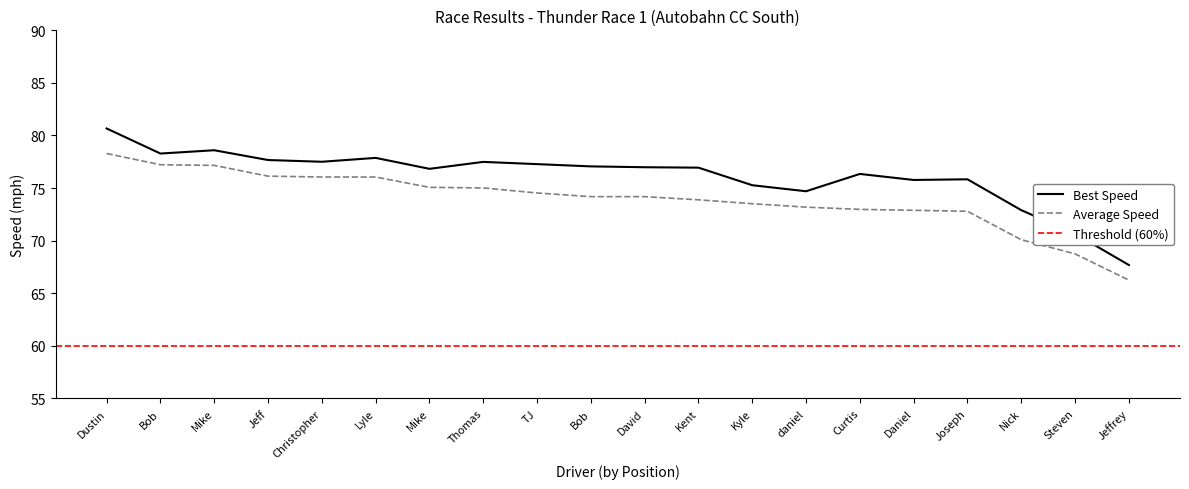

True or false: Best Lap time and Average Speed cross at least once.

False